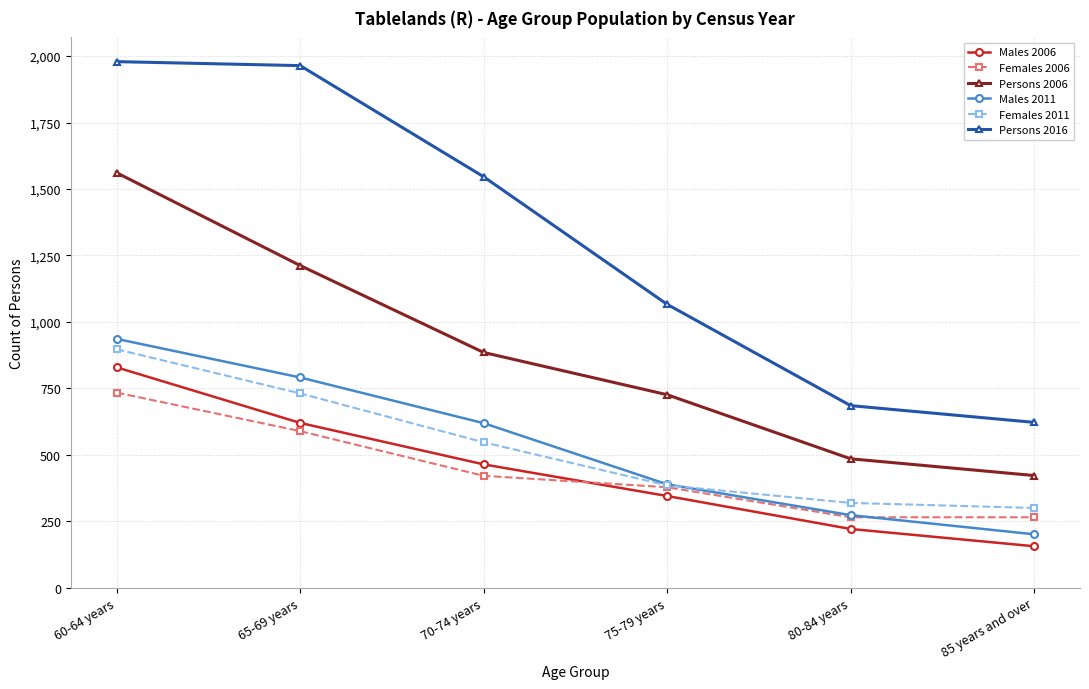

What is the difference between the maximum and minimum values in the Females 2006 series?

469